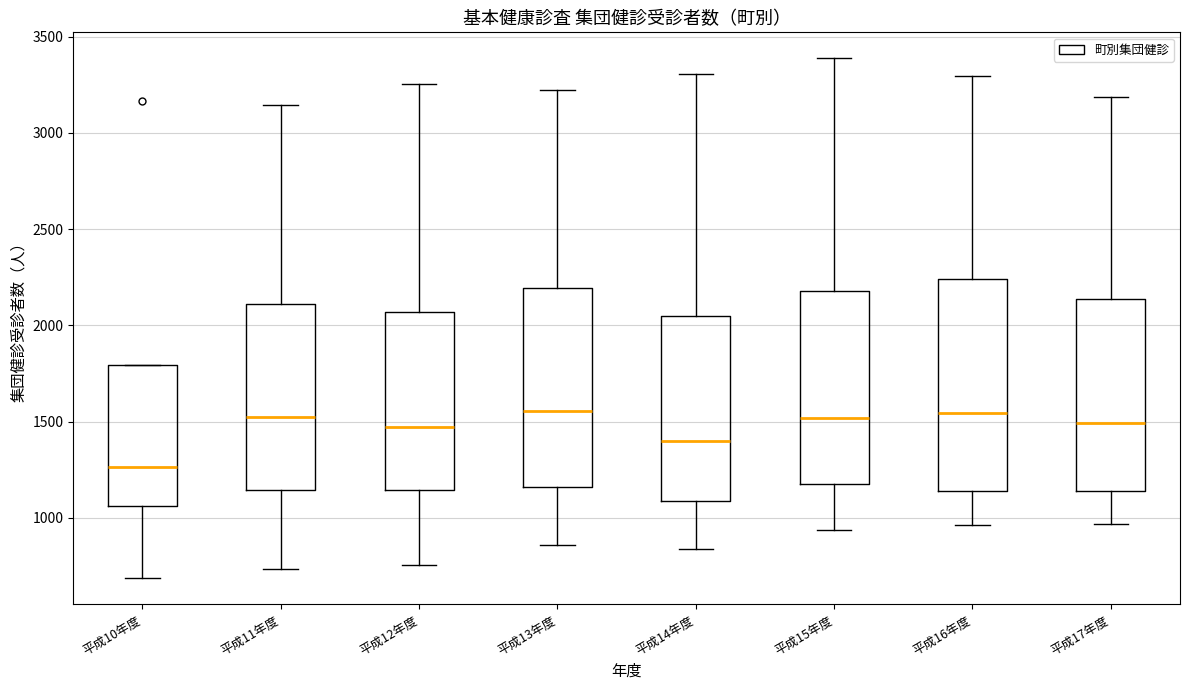

Reading left to right, read every box against the y-axis: the position of its median line, the range the box covers, and the ends of its whiskers. The values are not printed on the chart, so give them approximately, as read against the axis.

平成10年度: median 1250, box 1050 to 1800, whiskers 700 to 1800
平成11年度: median 1500, box 1150 to 2100, whiskers 750 to 3150
平成12年度: median 1450, box 1150 to 2050, whiskers 750 to 3250
平成13年度: median 1550, box 1150 to 2200, whiskers 850 to 3200
平成14年度: median 1400, box 1100 to 2050, whiskers 850 to 3300
平成15年度: median 1500, box 1200 to 2200, whiskers 950 to 3400
平成16年度: median 1550, box 1150 to 2250, whiskers 950 to 3300
平成17年度: median 1500, box 1150 to 2150, whiskers 950 to 3200